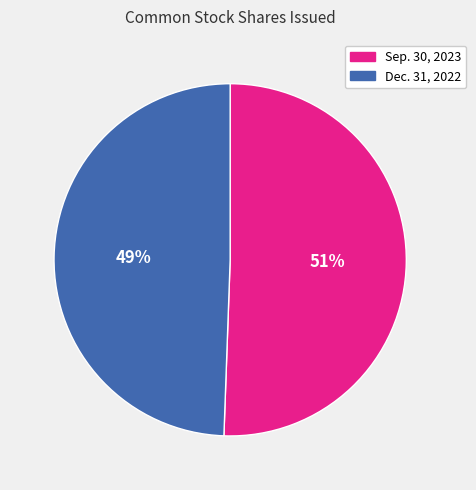

How many segments does this pie chart have?

2